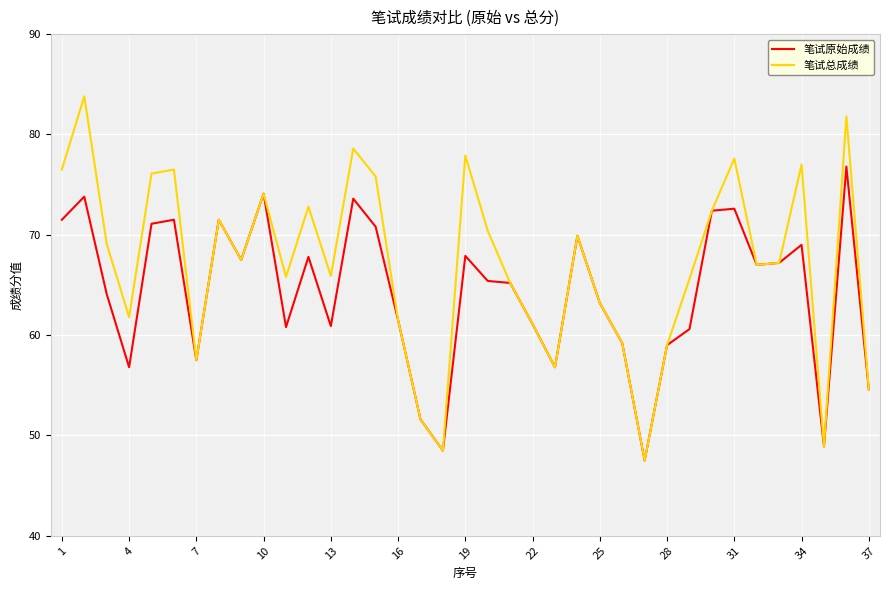

What is the smallest value displayed?

47.5